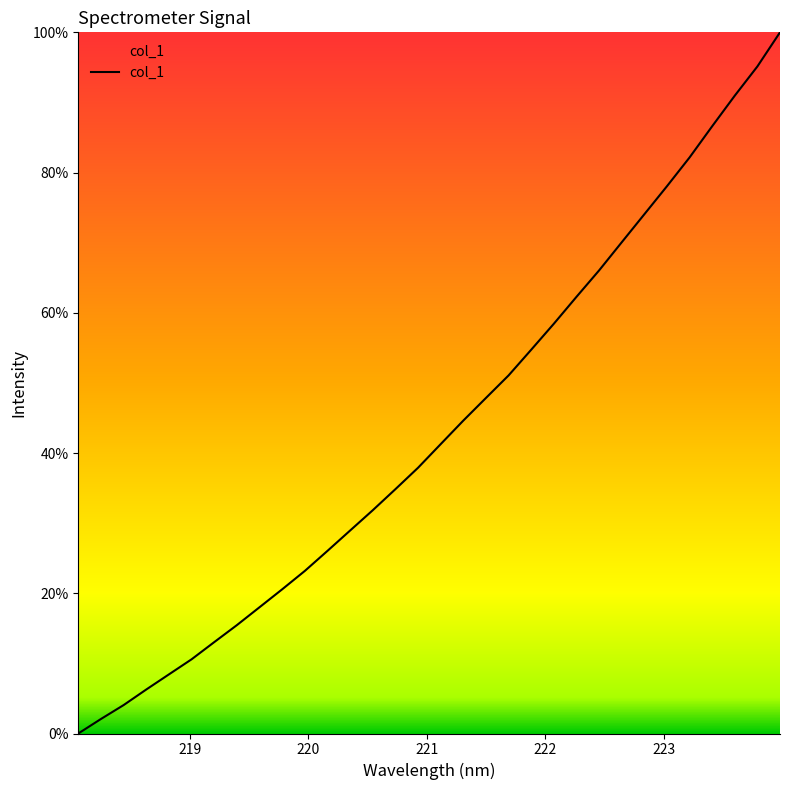

Reading left to right, what are all the values shown in this chart?

0.0	2.1	4.1	6.3	8.4	10.6	13.0	15.5	18.0	20.6	23.2	26.0	29.0	31.8	34.8	37.9	41.3	44.6	47.9	51.1	54.7	58.4	62.3	66.0	70.1	74.1	78.1	82.2	86.6	91.0	95.1	100.0